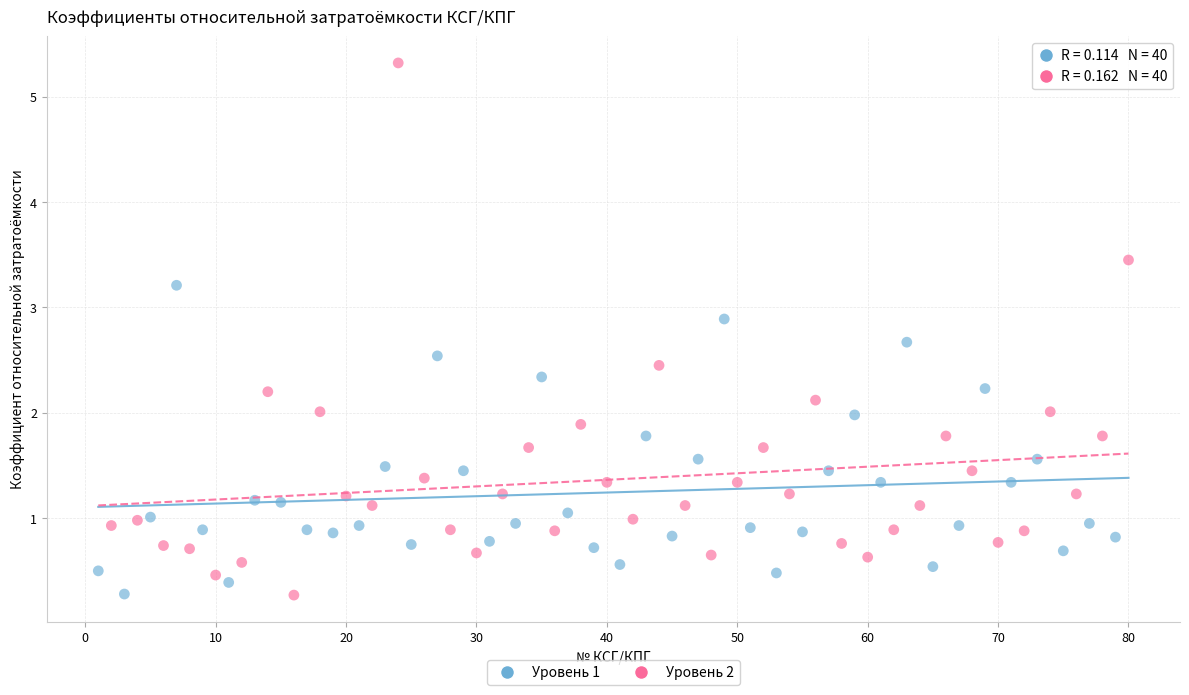

What are all the series names shown in the legend?

Уровень 1, Уровень 2